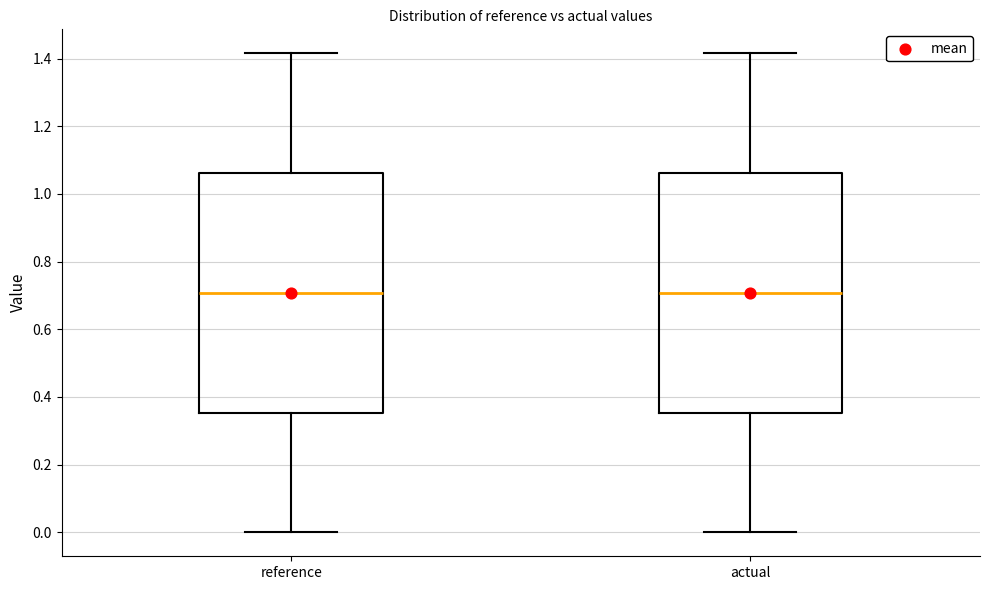

Reading left to right, read every box against the y-axis: the position of its median line, the range the box covers, and the ends of its whiskers. The values are not printed on the chart, so give them approximately, as read against the axis.

reference: median 0.70, box 0.36 to 1.06, whiskers 0.00 to 1.42
actual: median 0.70, box 0.36 to 1.06, whiskers 0.00 to 1.42